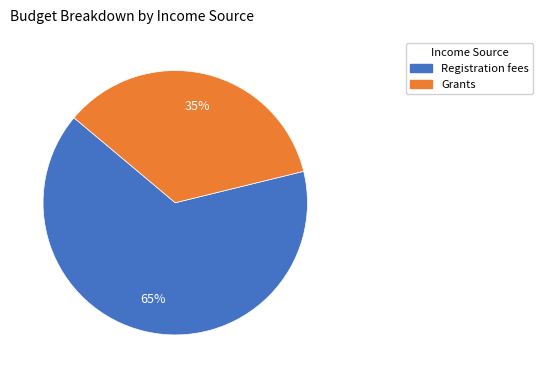

Do Registration fees and Grants together represent more than half of the pie?

Yes